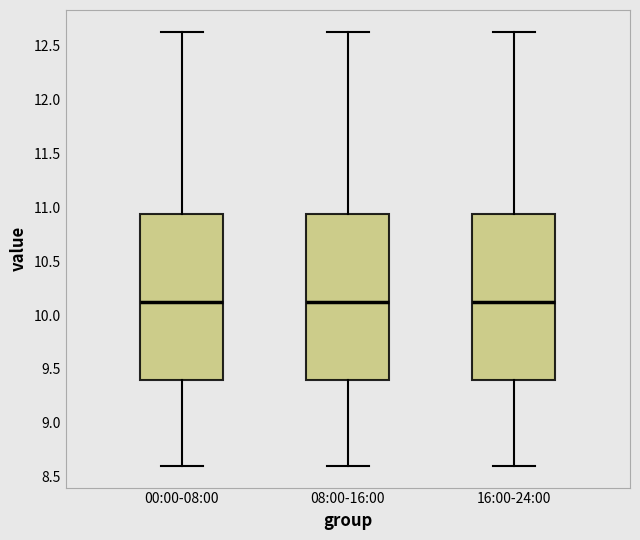

Reading left to right, transcribe this box plot: for each box, give where its median line is, the range the box spans, and where its two whiskers end, as read against the y-axis. The values are not printed on the chart, so give them approximately, as read against the axis.

00:00-08:00: median 10.15, box 9.40 to 10.95, whiskers 8.60 to 12.65
08:00-16:00: median 10.15, box 9.40 to 10.95, whiskers 8.60 to 12.65
16:00-24:00: median 10.15, box 9.40 to 10.95, whiskers 8.60 to 12.65